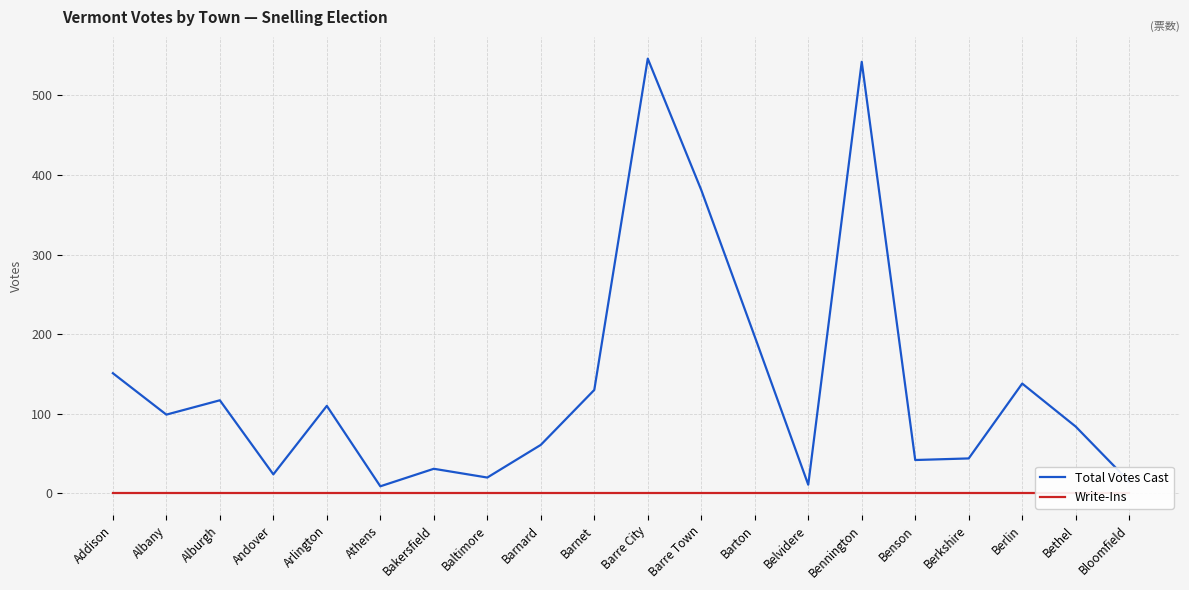

True or false: Total Votes Cast and Write-Ins cross at least once.

False